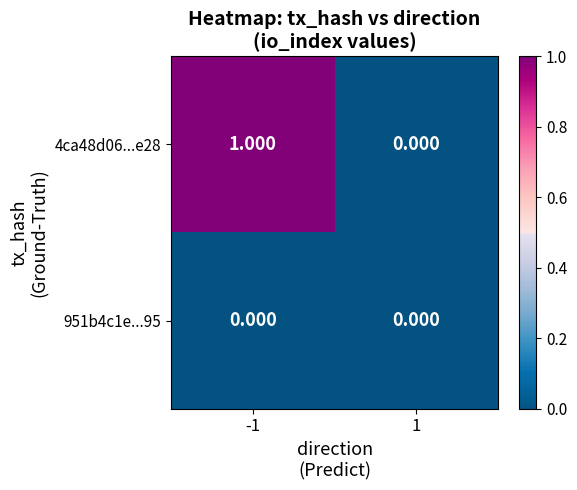

Is the value of 4ca48d06...e28 at -1 greater than the value of 951b4c1e...95 at 1?

Yes